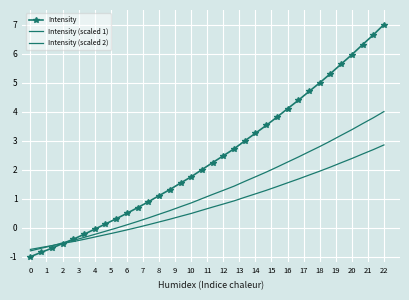

How many lines are shown in the chart?

3